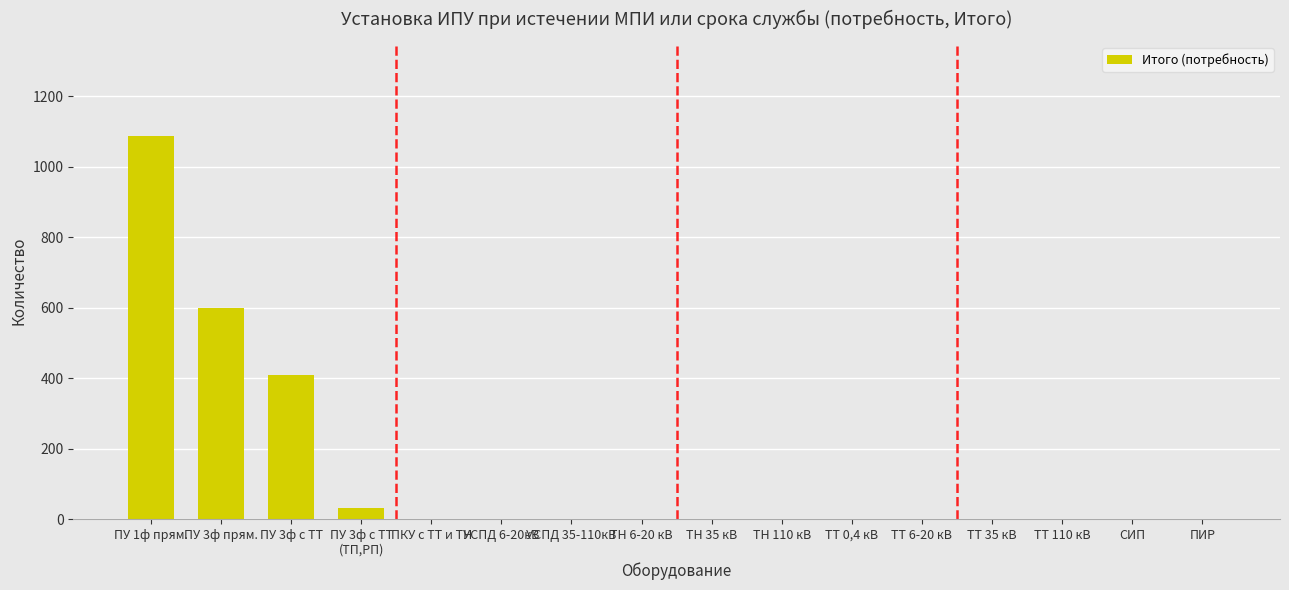

The chart shows a value of 0 at ПКУ с ТТ и ТН. True or false?

True